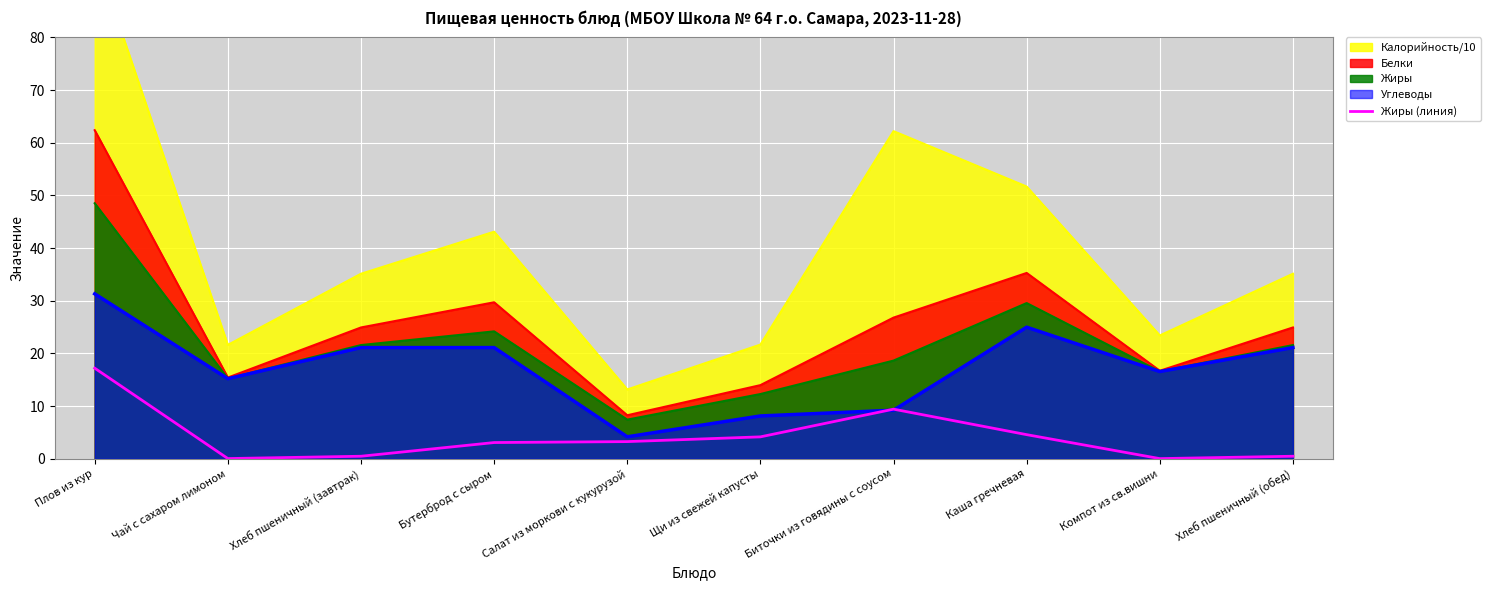

What is the lowest value of the Углеводы series?

4.2